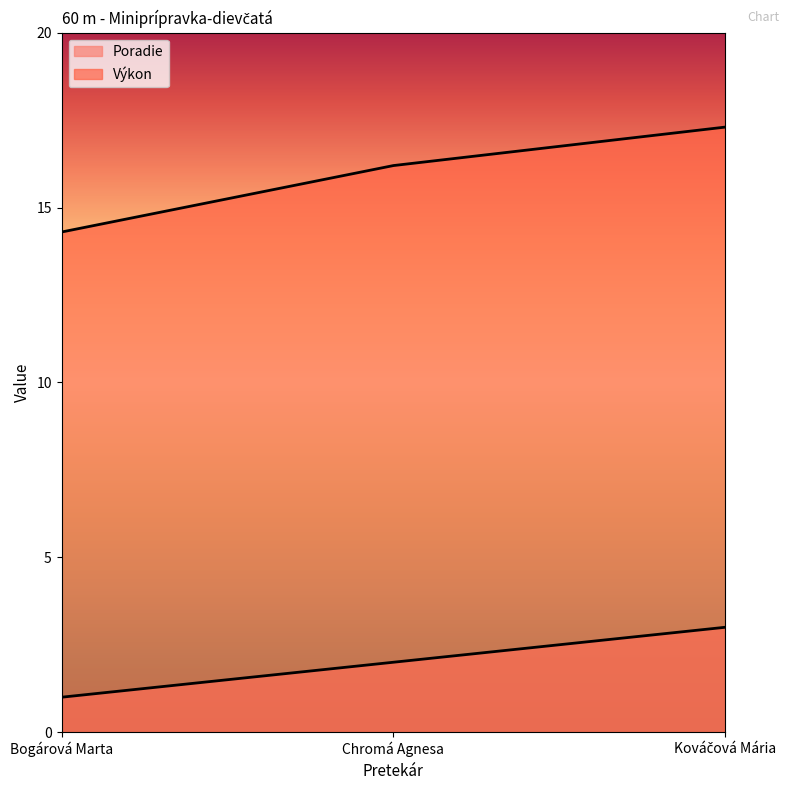

Is it true that Poradie equals 1.0 at Bogárová Marta?

True